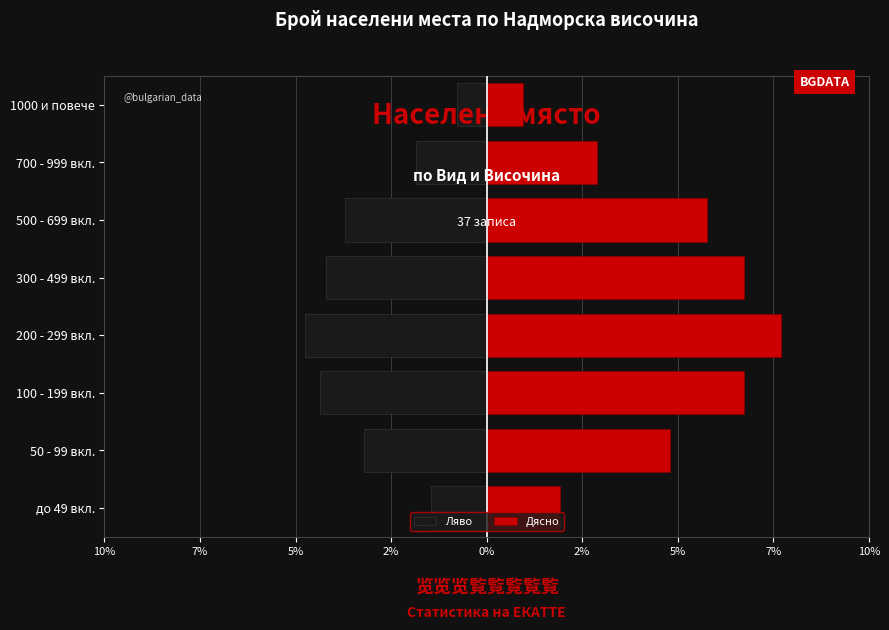

What are all the series names shown in the legend?

Ляво, Дясно